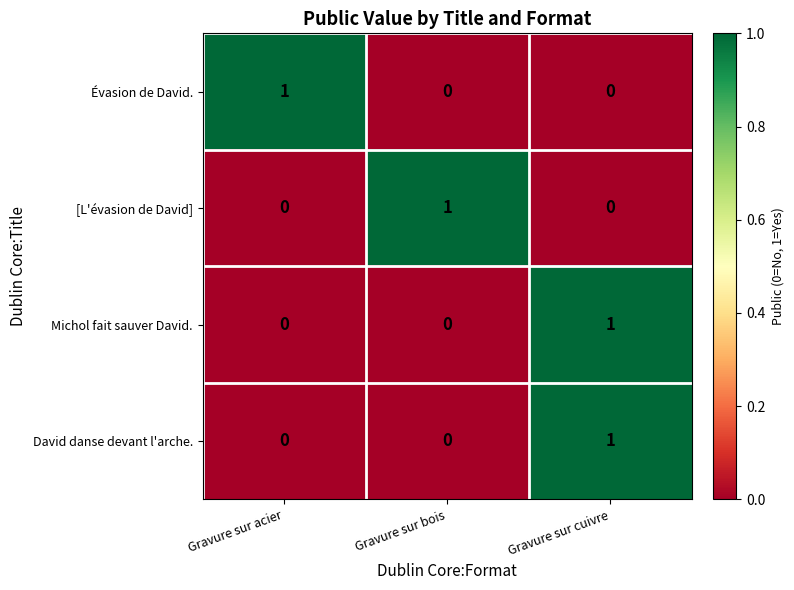

What is the difference between the highest and lowest values at Gravure sur bois?

1